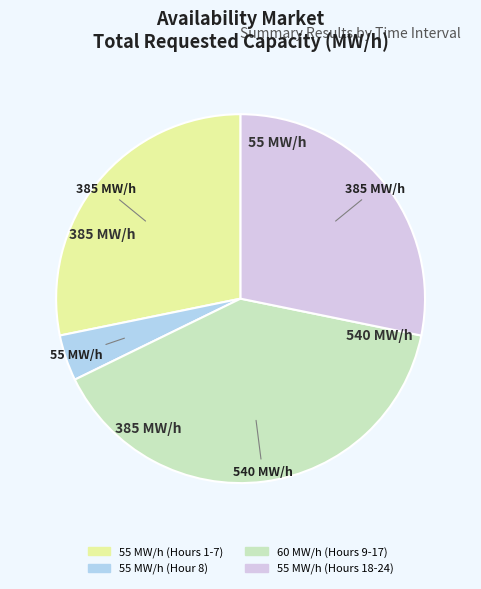

Does any single category account for the majority?

No